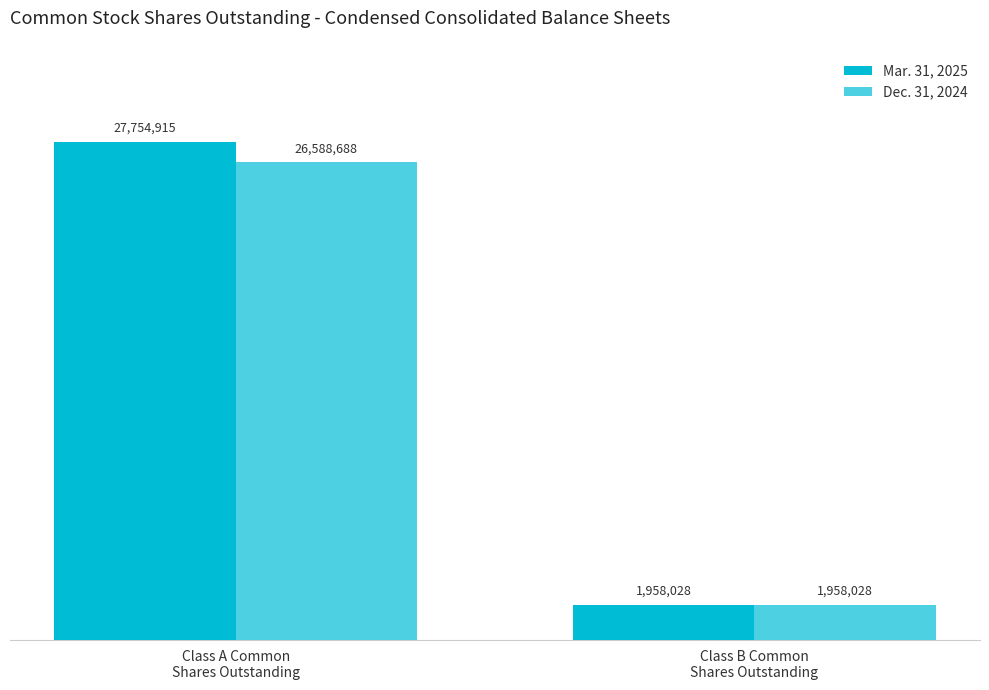

What is the label of the 1st bar from the left?

Class A Common
Shares Outstanding